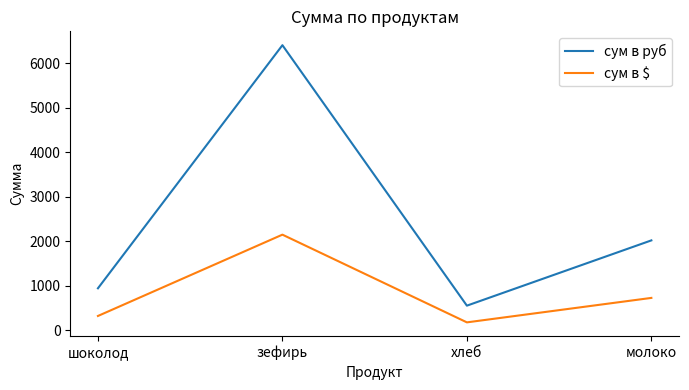

What position from the left is хлеб?

3